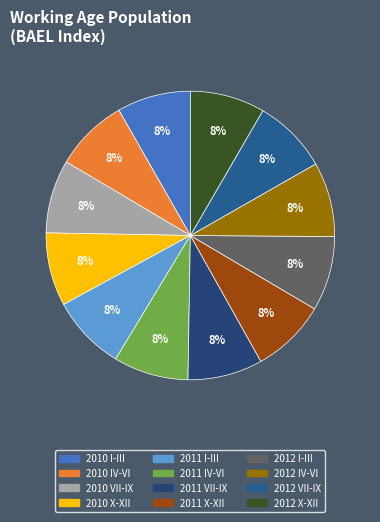

Rank the categories by value from lowest to highest.

2010 X-XII, 2010 VII-IX, 2010 IV-VI, 2010 I-III, 2012 VII-IX, 2012 X-XII, 2012 IV-VI, 2012 I-III, 2011 X-XII, 2011 VII-IX, 2011 IV-VI, 2011 I-III